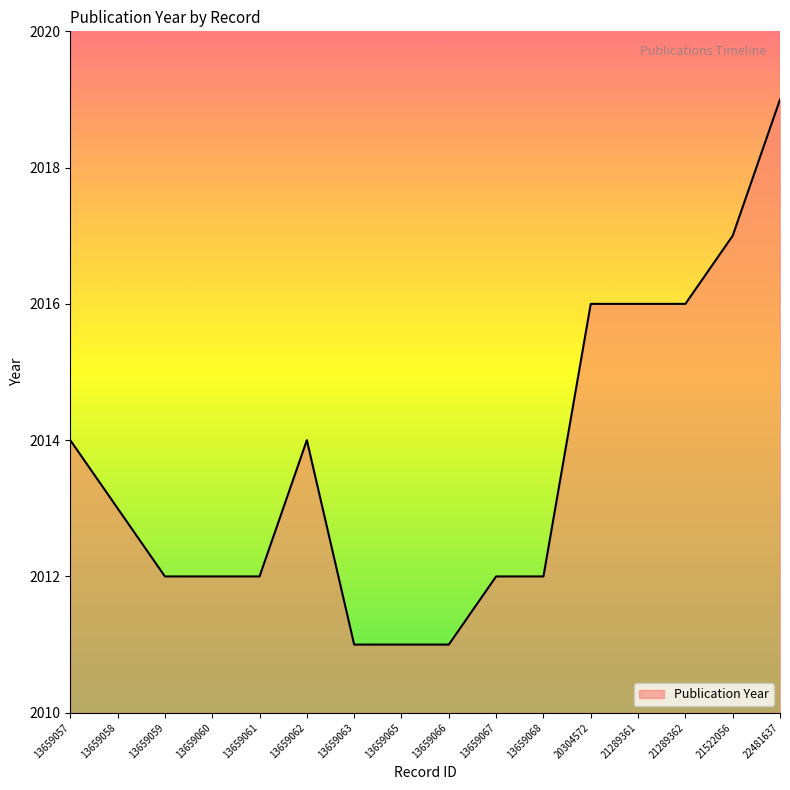

What is the minimum value shown in the chart?

2011